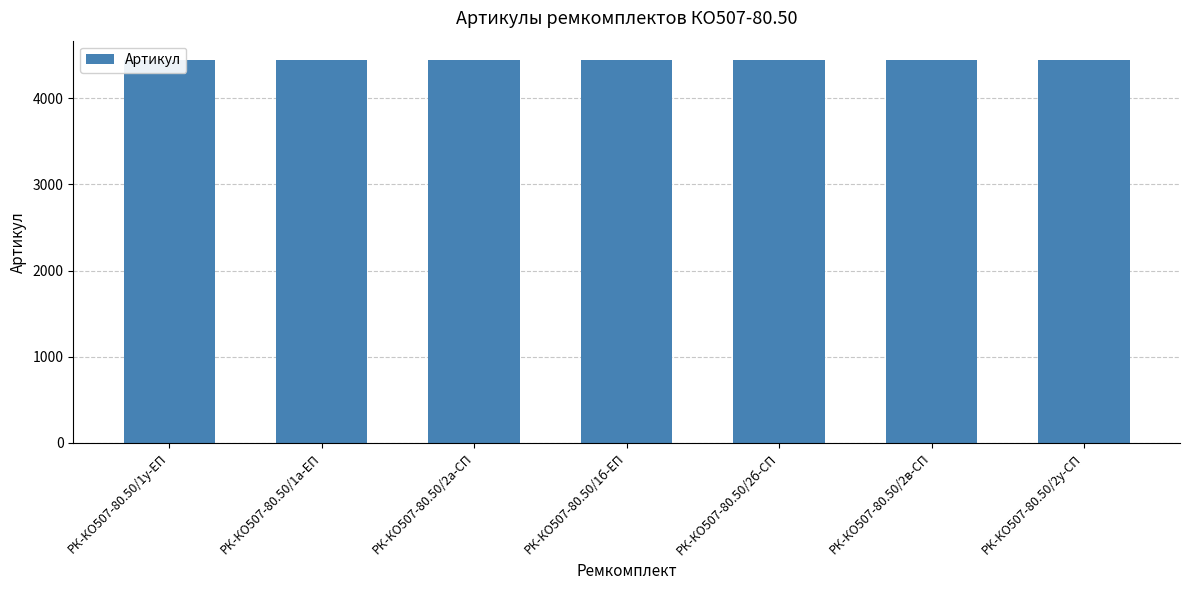

What is the average value?

4443